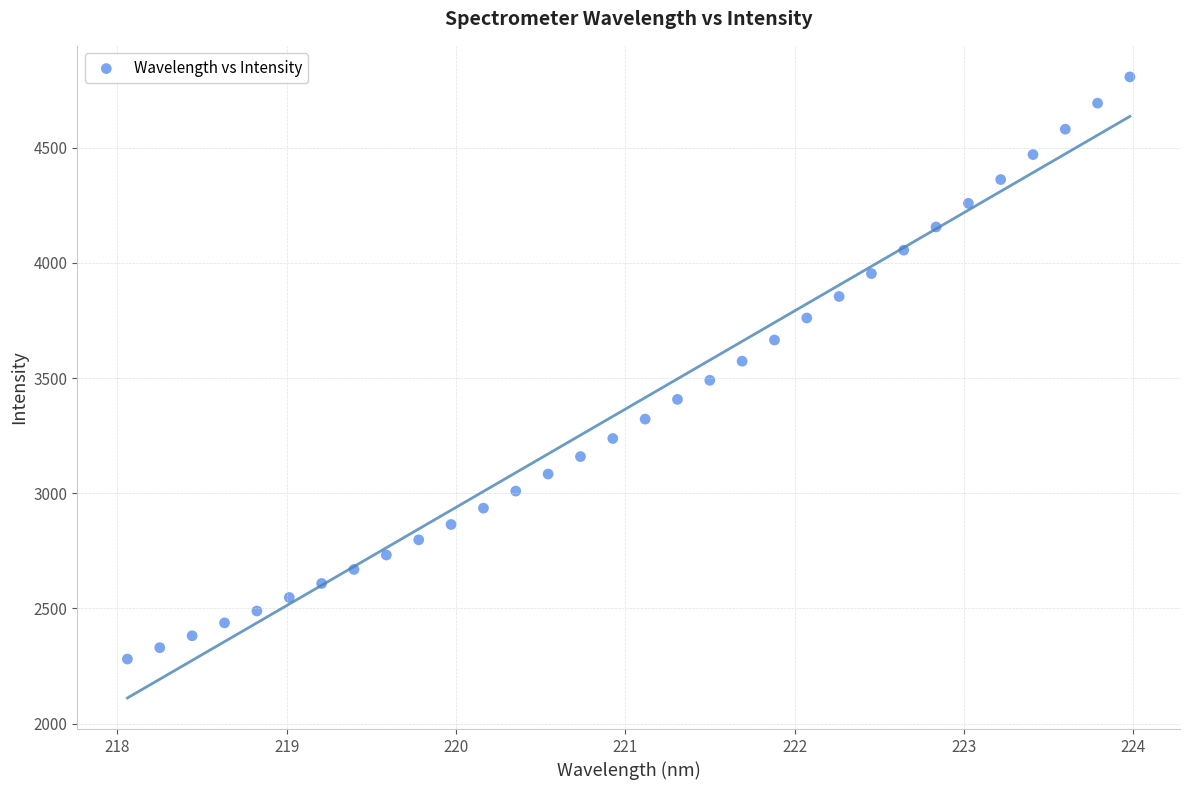

What is the range of Y values (max minus min)?

2527.5